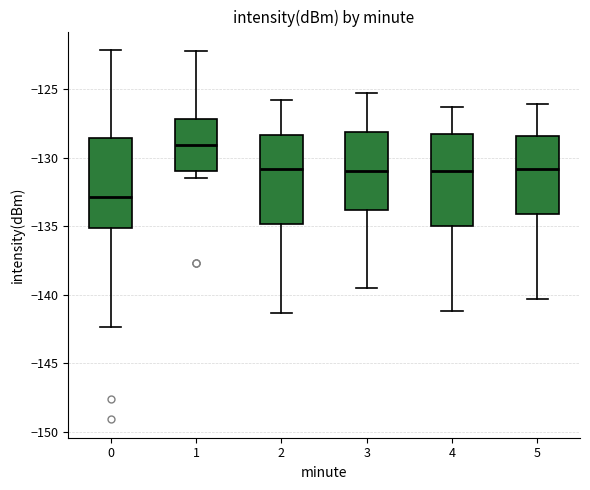

Where is the upper edge of the box at x = 0 on the y-axis? The values are not printed on the chart, so give them approximately, as read against the axis.

-128.5